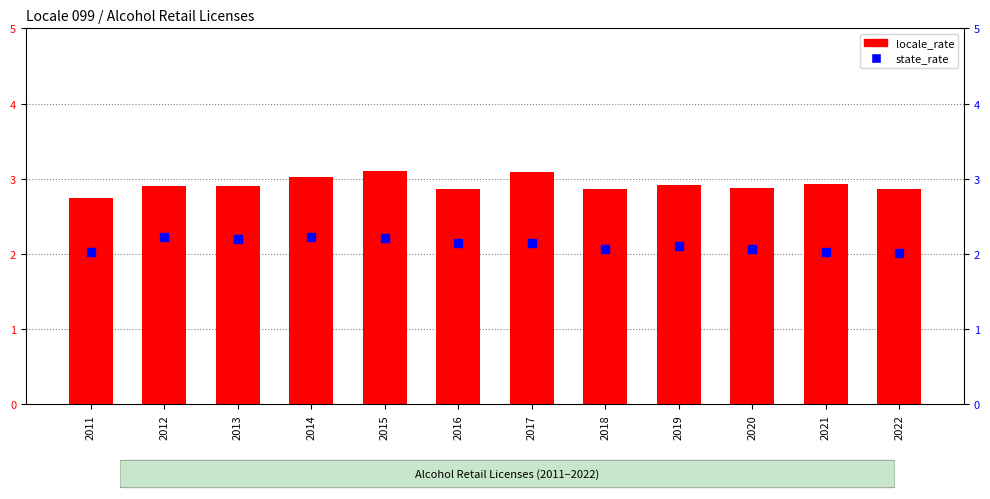

Which series has the widest spread of values?

locale_rate